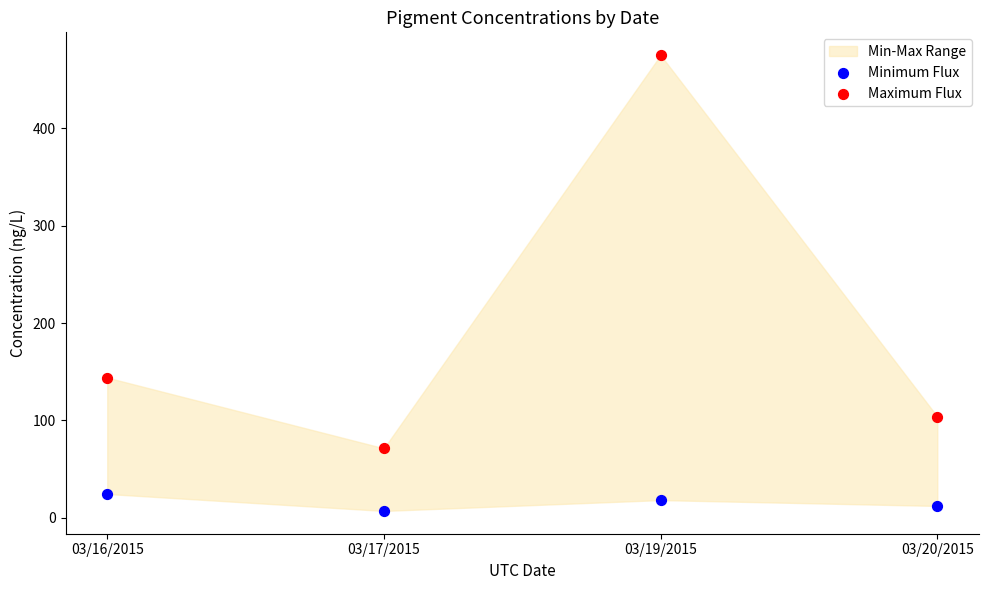

Which series has the widest spread of Y values?

Maximum Flux